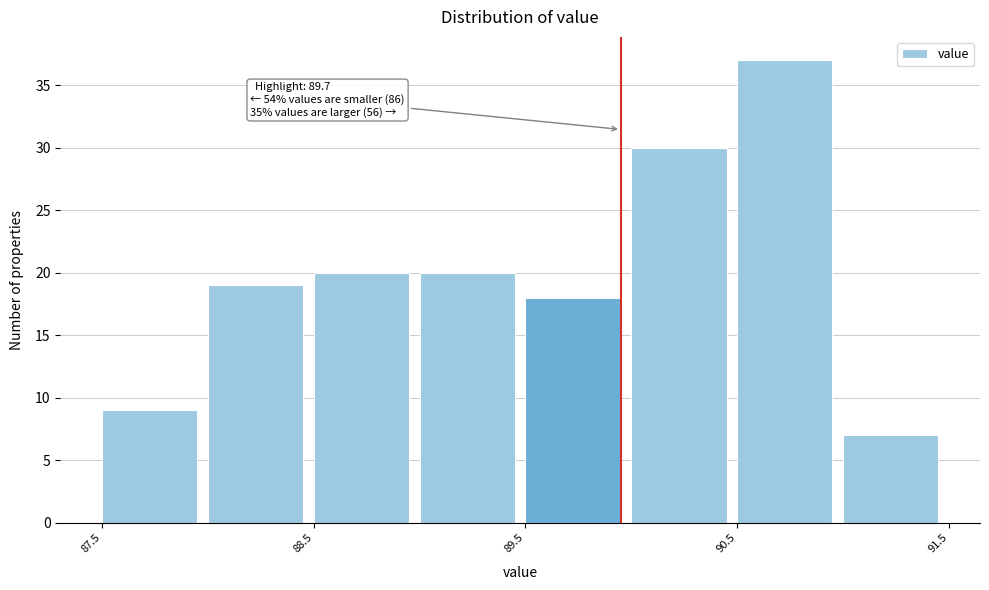

Which range on the x-axis has the tallest bar?

90.5 to 91.0